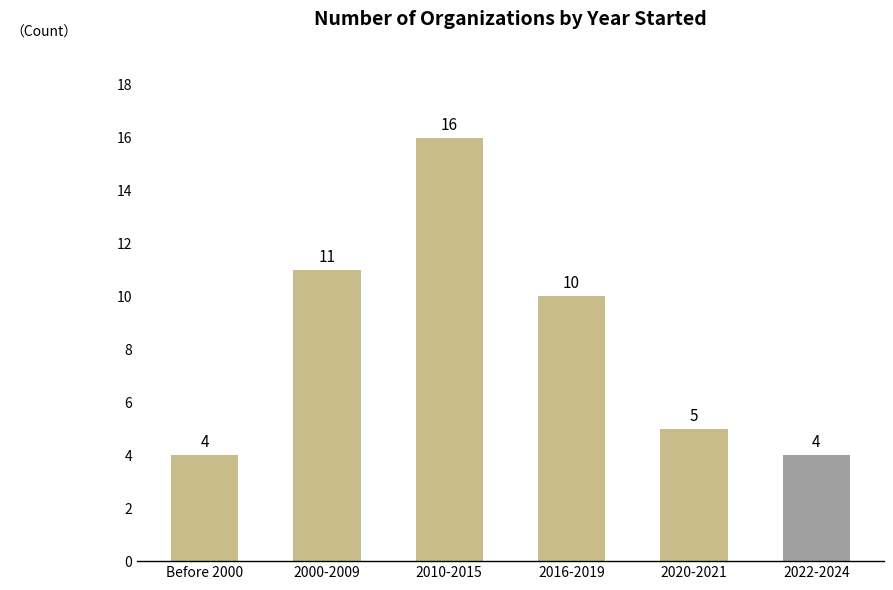

At which label is the value closest to 10?

2016-2019